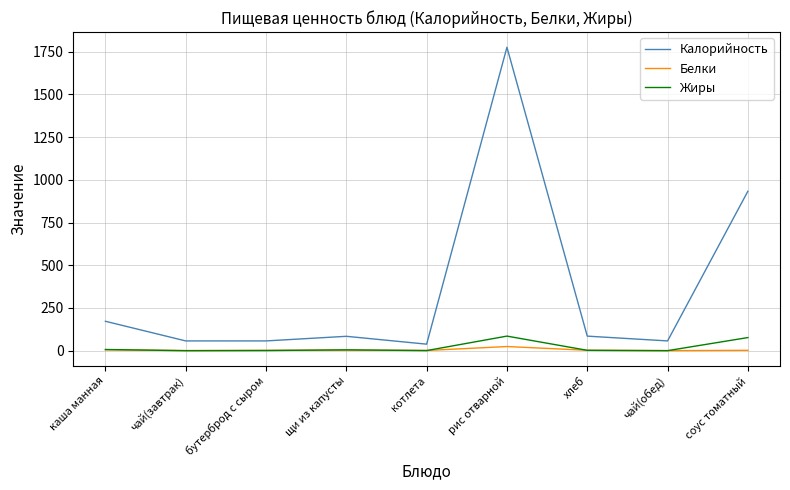

What is the average value of the Калорийность series?

362.1